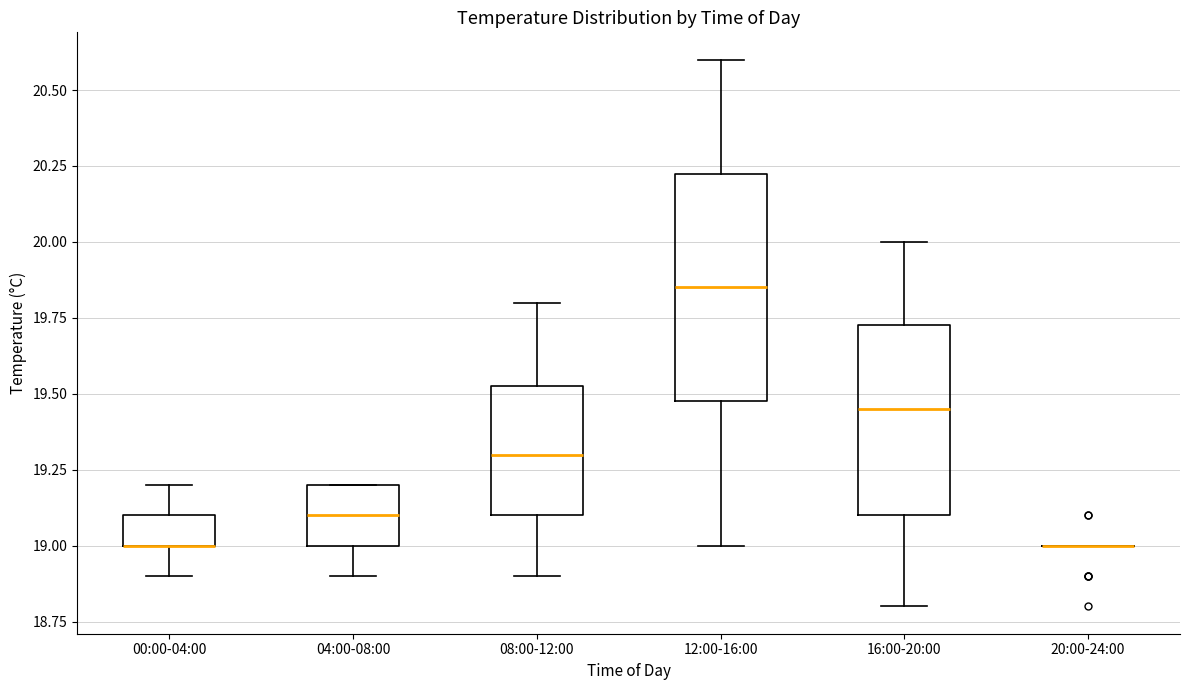

Reading left to right, transcribe this box plot: for each box, give where its median line is, the range the box spans, and where its two whiskers end, as read against the y-axis. The values are not printed on the chart, so give them approximately, as read against the axis.

00:00-04:00: median 19.00 (drawn on the box's lower edge), box 19.00 to 19.10, whiskers 18.90 to 19.20
04:00-08:00: median 19.10, box 19.00 to 19.20, whiskers 18.90 to 19.20
08:00-12:00: median 19.30, box 19.10 to 19.55, whiskers 18.90 to 19.80
12:00-16:00: median 19.85, box 19.50 to 20.25, whiskers 19.00 to 20.60
16:00-20:00: median 19.45, box 19.10 to 19.75, whiskers 18.80 to 20.00
20:00-24:00: box collapsed to a line at 19.00, whiskers 19.00 to 19.00